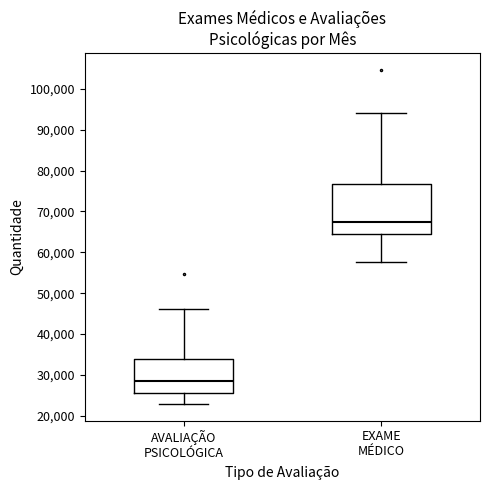

Which box is the tallest, from its lower edge to its upper edge?

EXAME MÉDICO